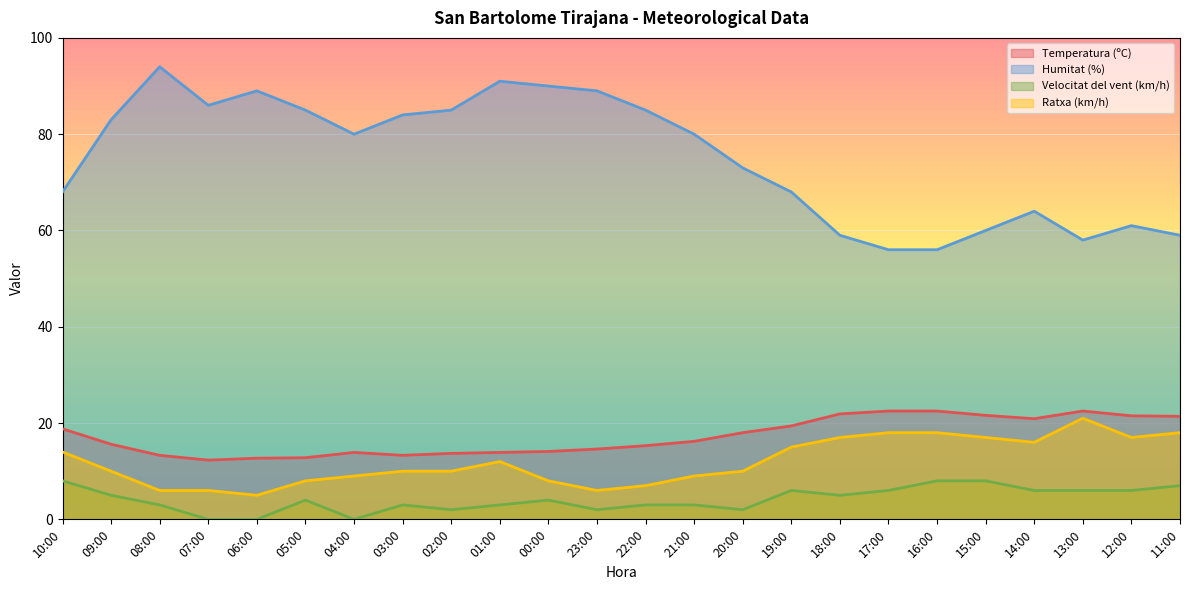

How many distinct data groups are displayed?

4